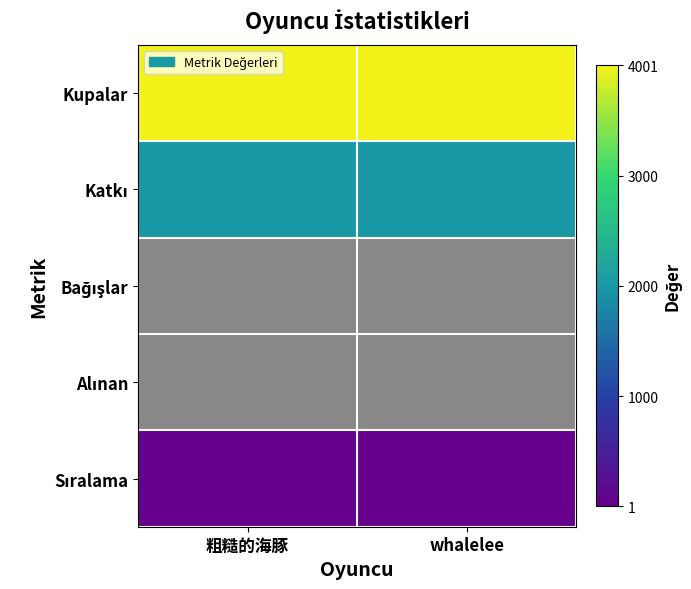

Which has a higher value, 粗糙的海豚 or whalelee?

whalelee